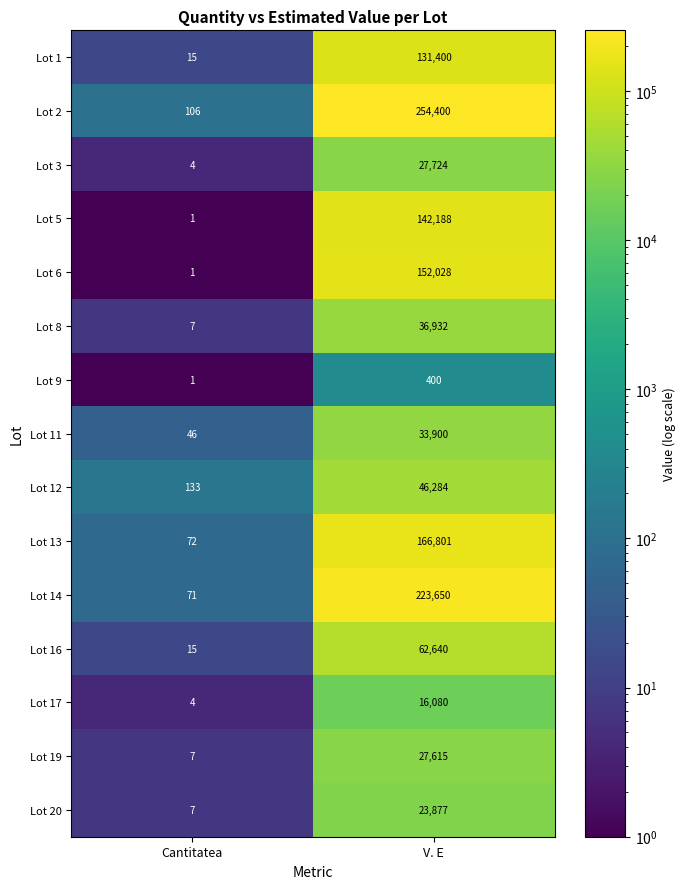

What is the difference between the maximum and minimum values in the Lot 5 series?

142187